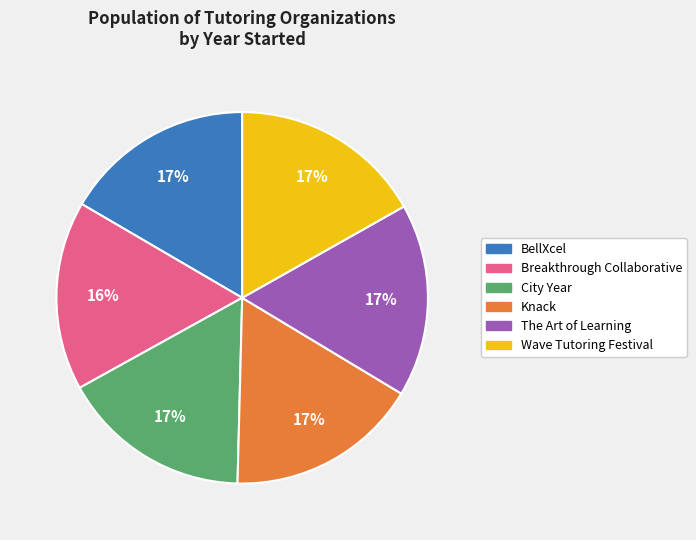

Combined, do City Year and Wave Tutoring Festival account for over 50%?

No